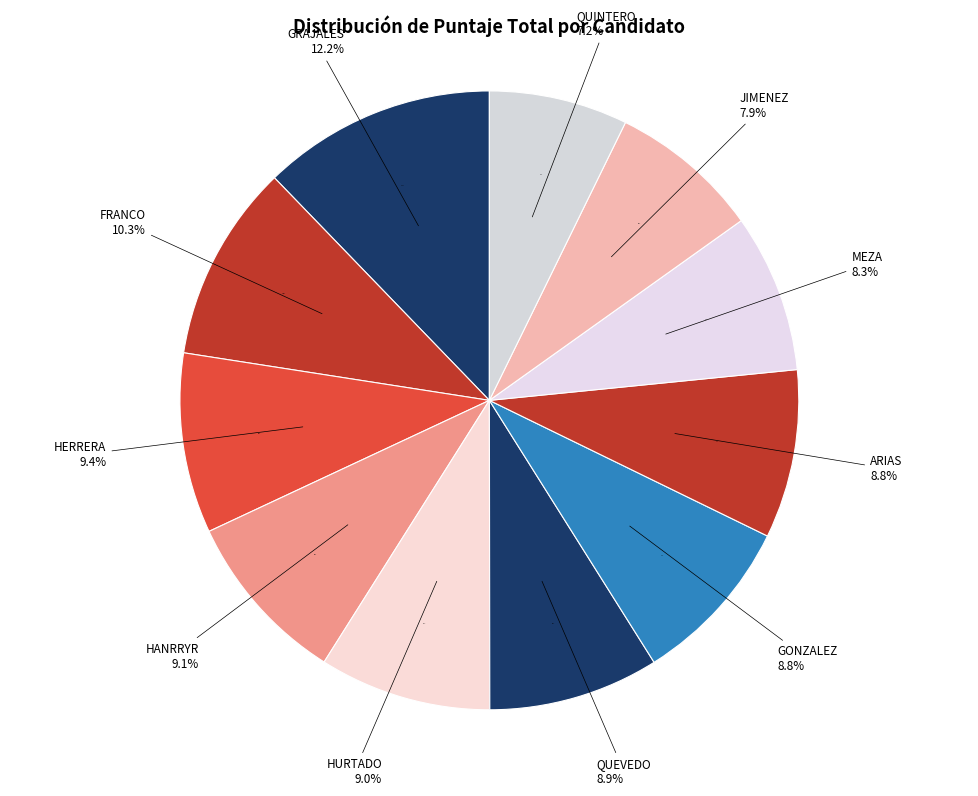

Which category has the biggest portion of the pie?

GRAJALES ABDALA JESSICA